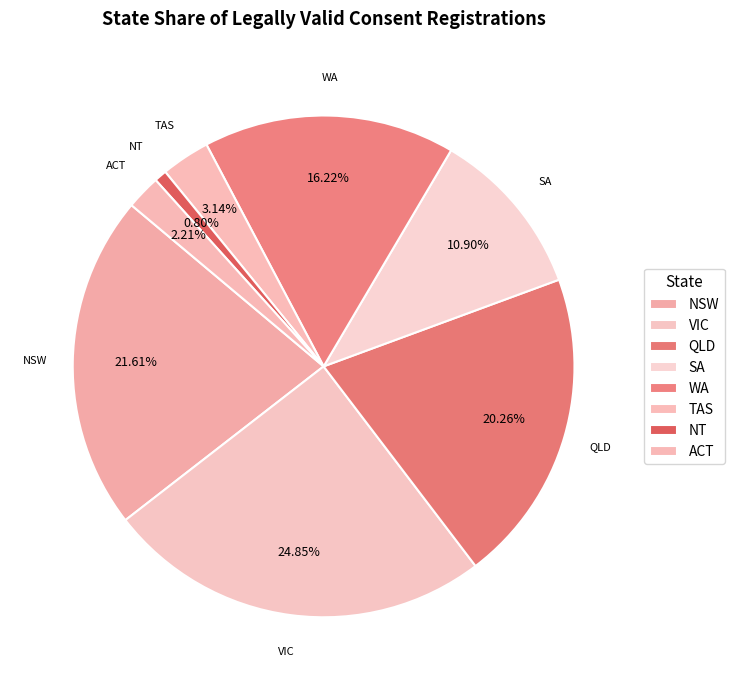

Count the number of slices in the pie.

8